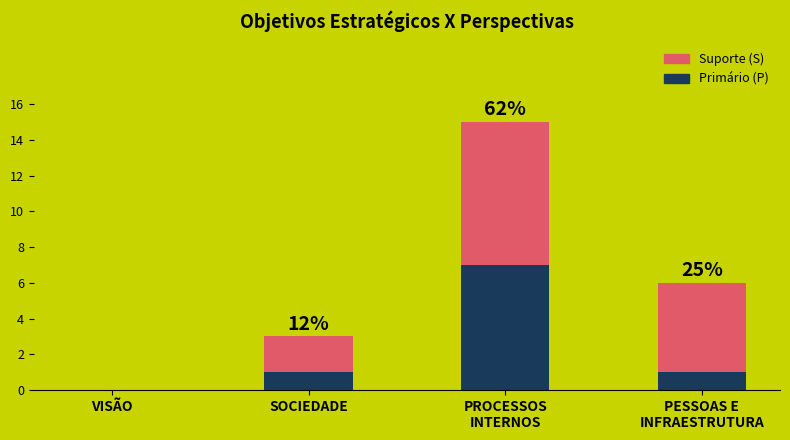

What is the highest value of the Primário (P) series?

7